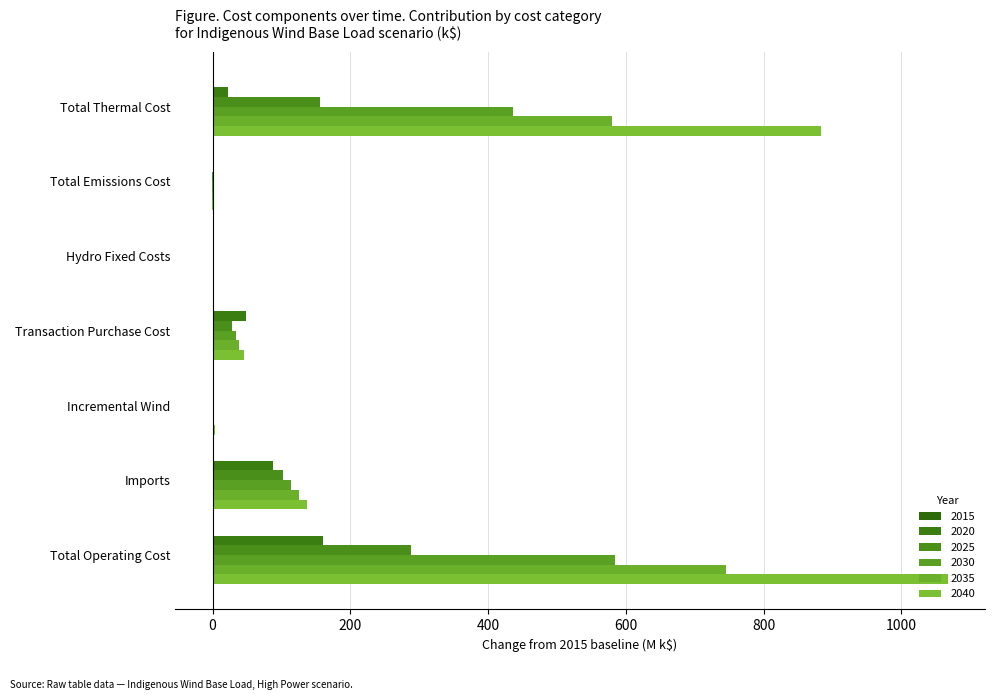

Count the number of data series in this chart.

5